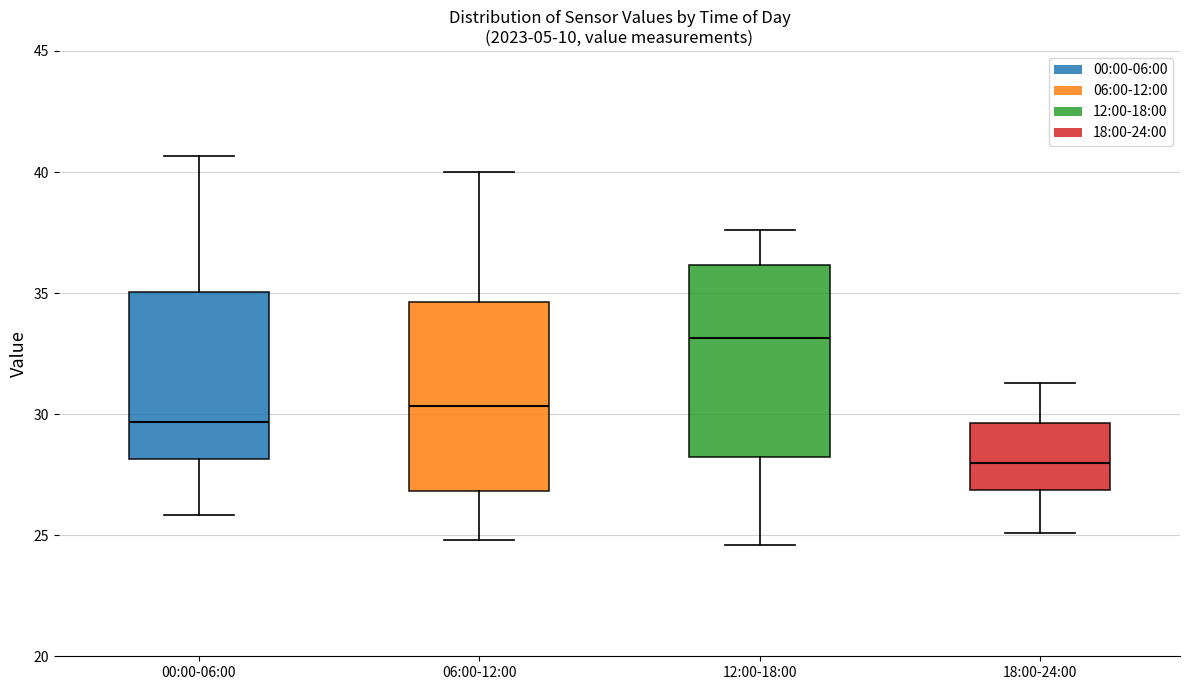

Reading left to right, transcribe this box plot: for each box, give where its median line is, the range the box spans, and where its two whiskers end, as read against the y-axis. The values are not printed on the chart, so give them approximately, as read against the axis.

00:00-06:00: median 29.5, box 28.0 to 35.0, whiskers 26.0 to 40.5
06:00-12:00: median 30.5, box 27.0 to 34.5, whiskers 25.0 to 40.0
12:00-18:00: median 33.0, box 28.5 to 36.0, whiskers 24.5 to 37.5
18:00-24:00: median 28.0, box 27.0 to 29.5, whiskers 25.0 to 31.5